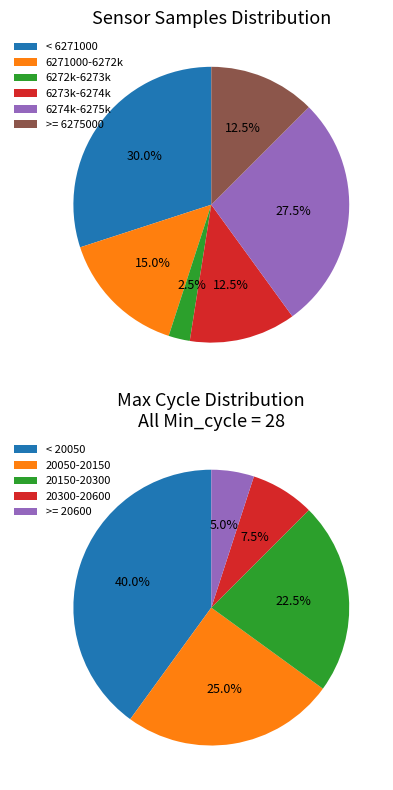

Between 37 and 15, which is larger?

37